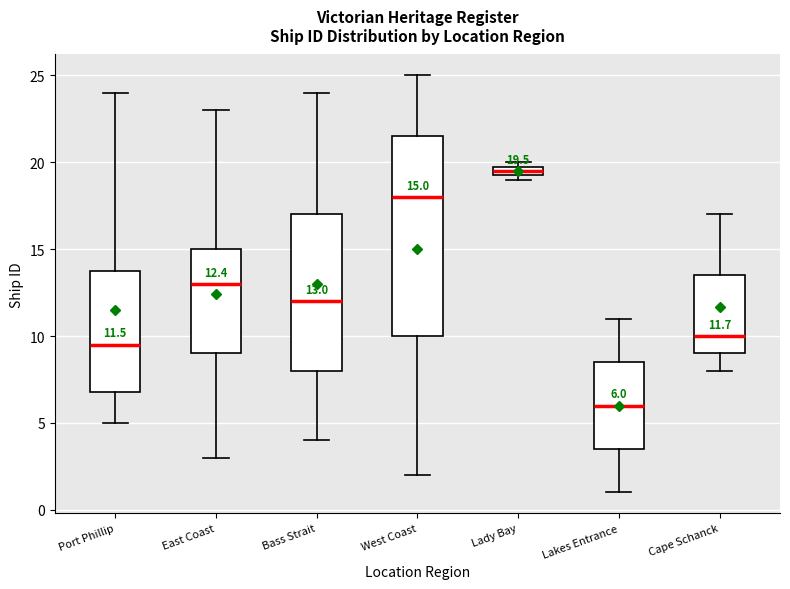

Comparing the boxes themselves (not the whiskers), which one is the tallest?

West Coast